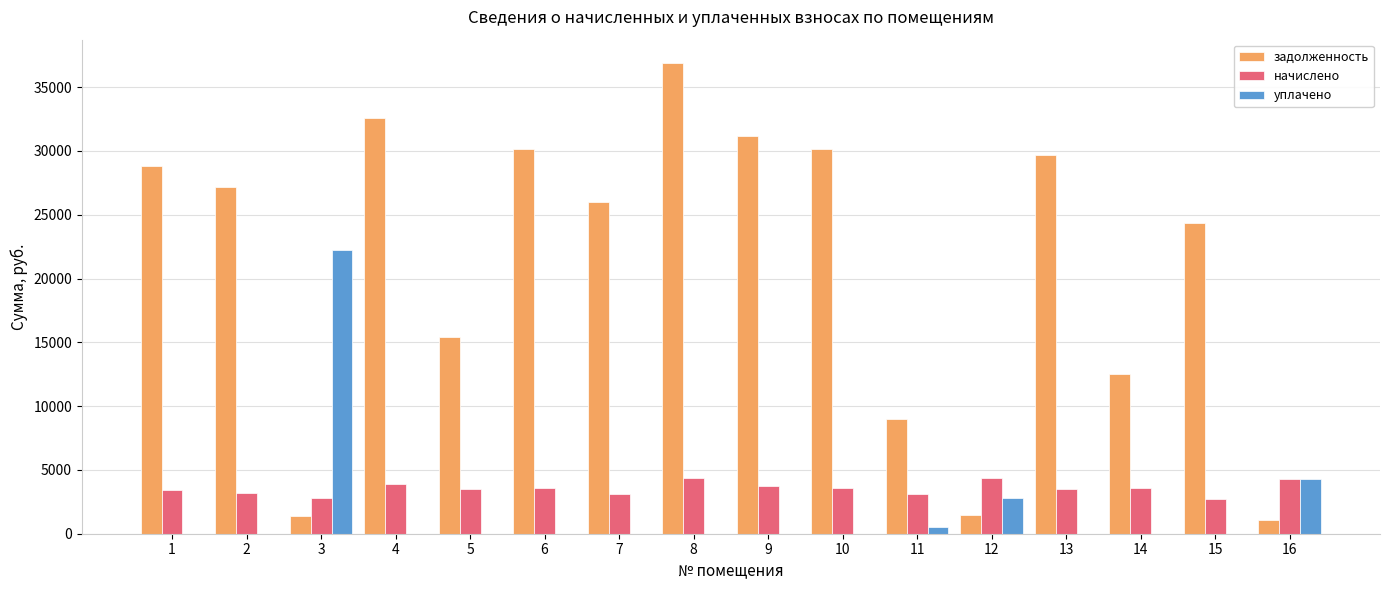

At which label does уплачено reach its peak?

3